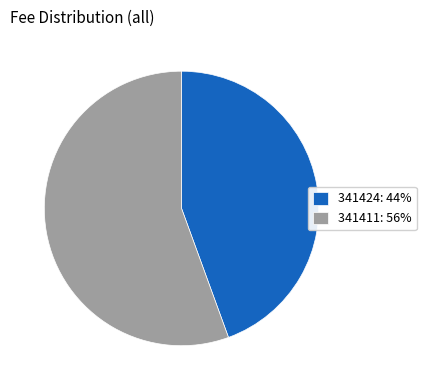

Does any single category account for the majority?

Yes